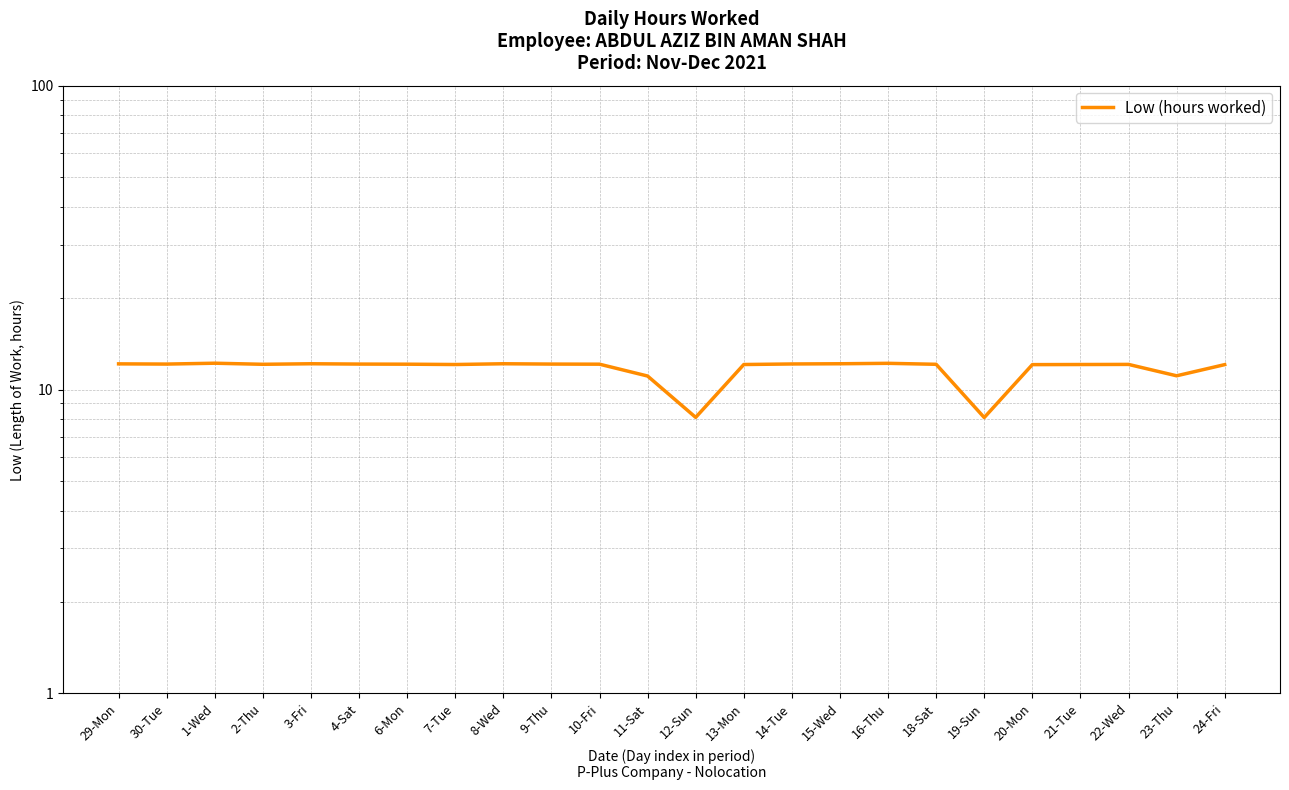

List the labels in order of value, smallest first.

19-Sun, 12-Sun, 11-Sat, 23-Thu, 20-Mon, 24-Fri, 7-Tue, 13-Mon, 21-Tue, 22-Wed, 2-Thu, 18-Sat, 6-Mon, 10-Fri, 30-Tue, 4-Sat, 9-Thu, 14-Tue, 29-Mon, 3-Fri, 8-Wed, 15-Wed, 16-Thu, 1-Wed